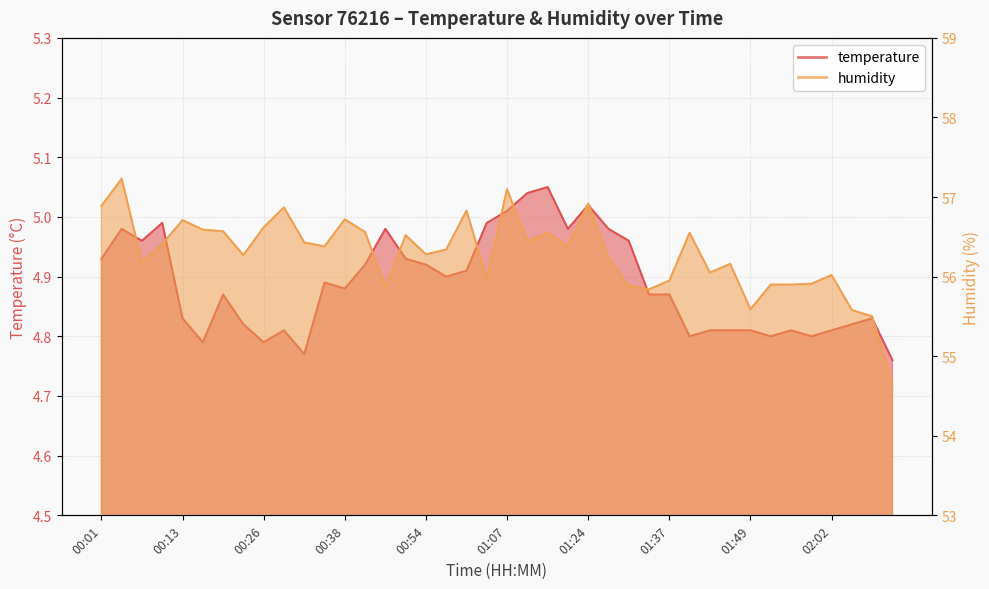

What is the lowest value of the humidity series?

54.6